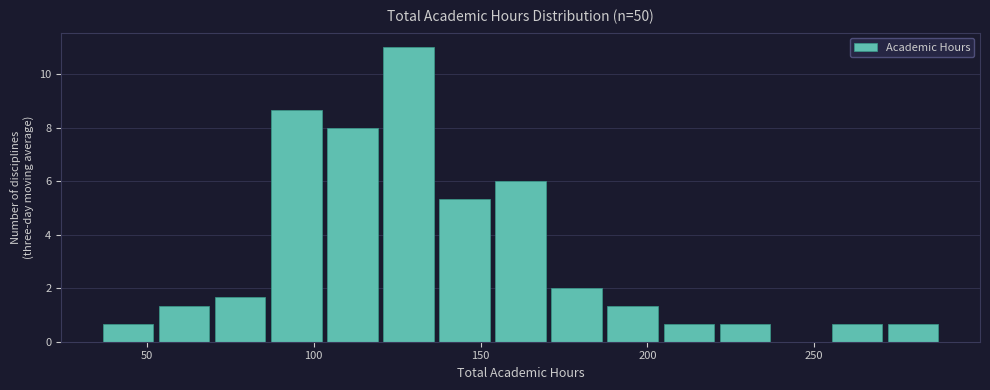

Around what value on the x-axis is the tallest bar? Give the approximate position of its centre, as read against the axis.

130